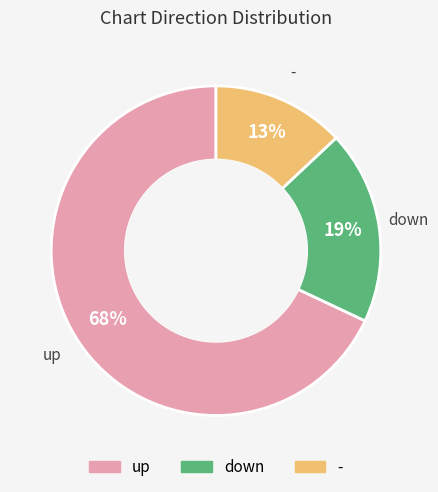

Rank the categories by value from highest to lowest.

up, down, -